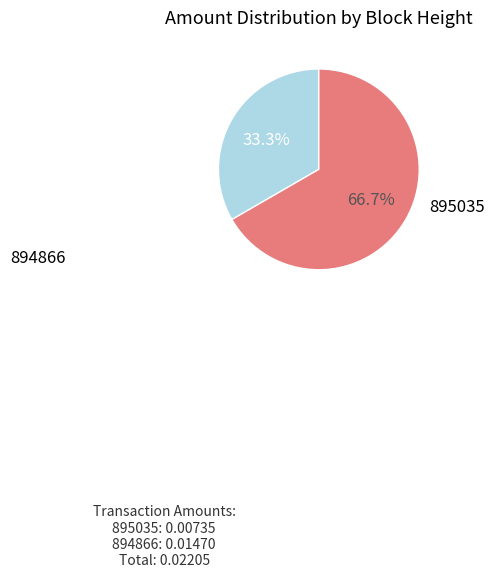

To the nearest percent, what is the combined percentage of 894866 and 895035?

100%